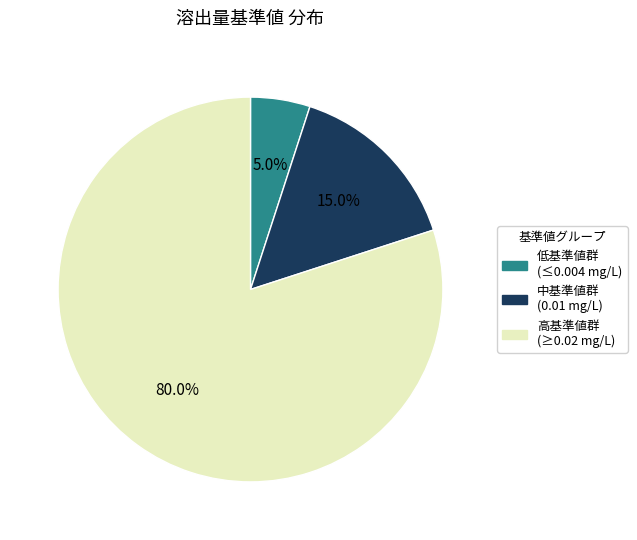

How many segments does this pie chart have?

3